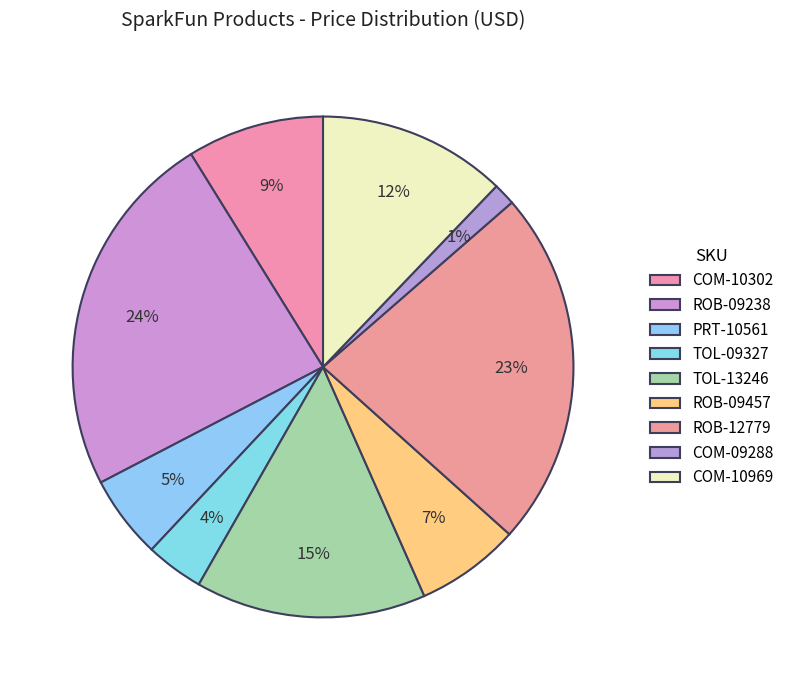

What is the total percentage of COM-10302 and ROB-09238?

32.6%